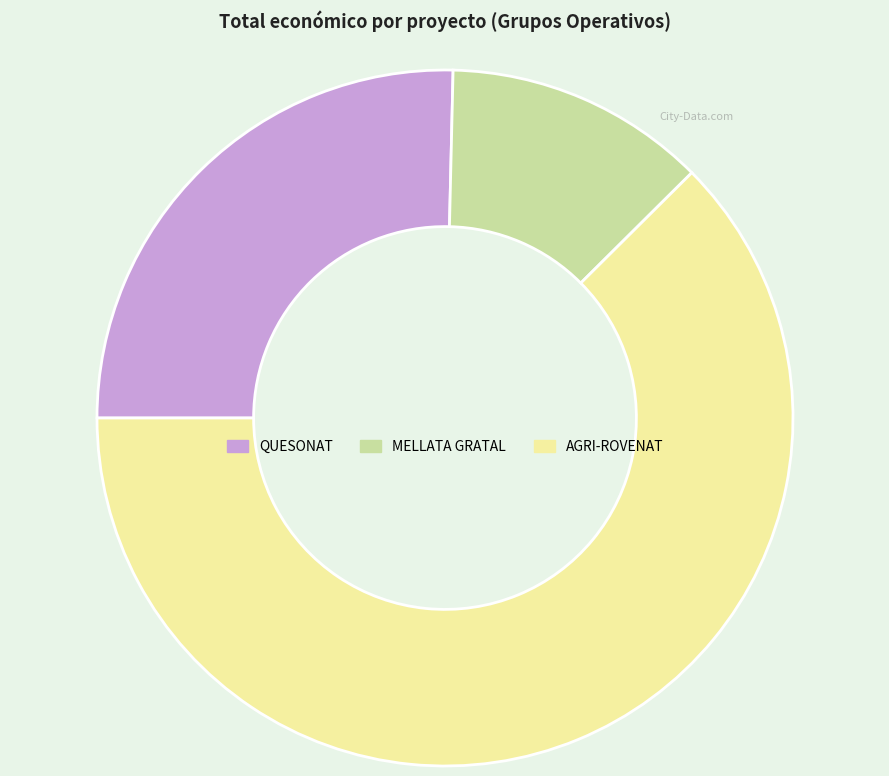

Which has a higher value, MELLATA GRATAL or AGRI-ROVENAT?

AGRI-ROVENAT